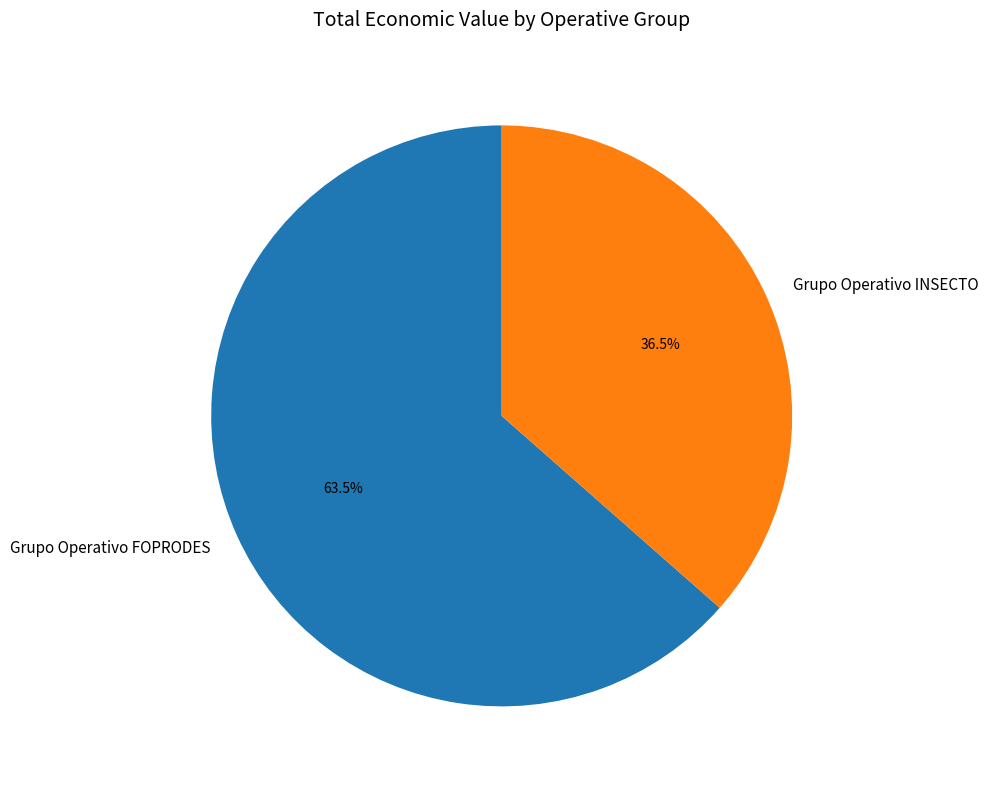

Between Grupo Operativo FOPRODES and Grupo Operativo INSECTO, which is larger?

Grupo Operativo FOPRODES